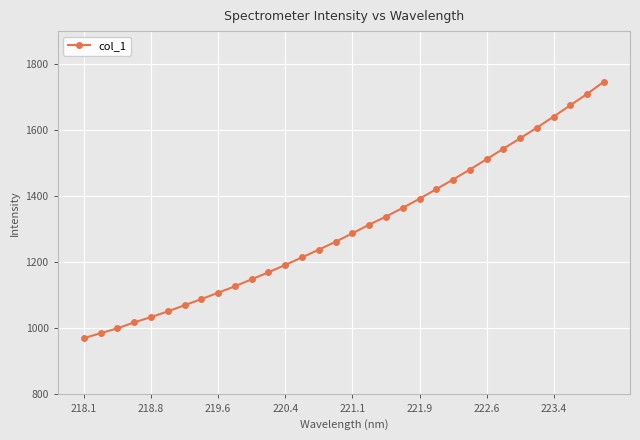

What is the value of the 27th point from the left?

1575.6